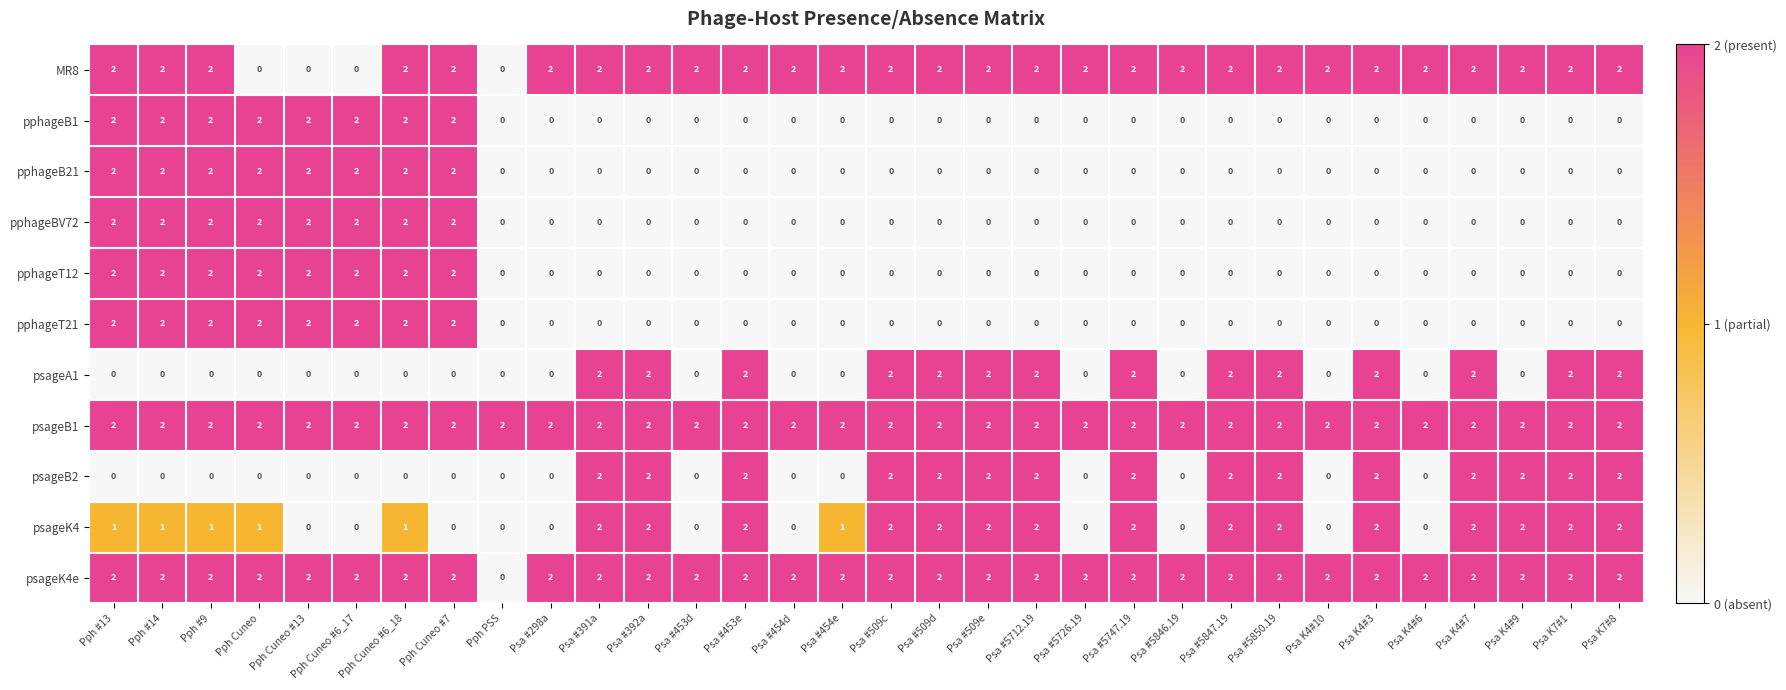

What is the sum of all psageA1 values?

28